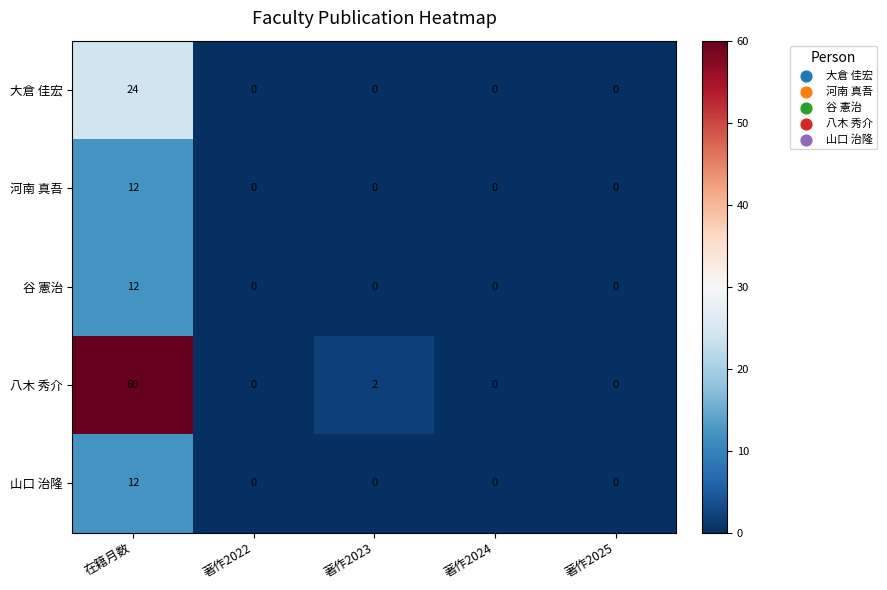

Is it true that 河南 真吾 equals 6 at 著作2024?

False